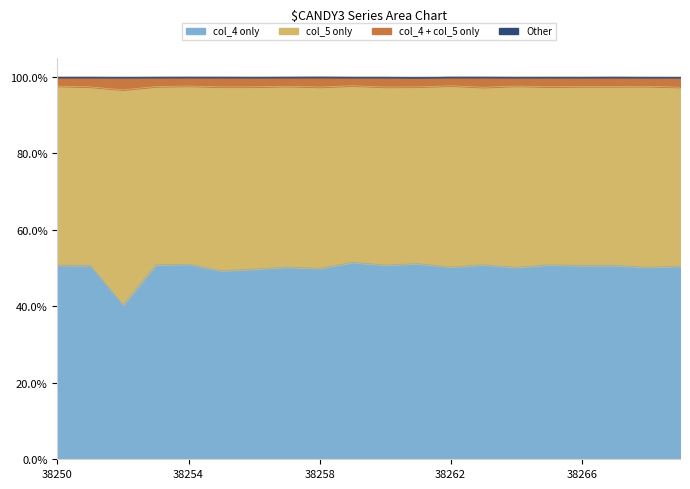

What is the total value across all series at 38253?

248.3